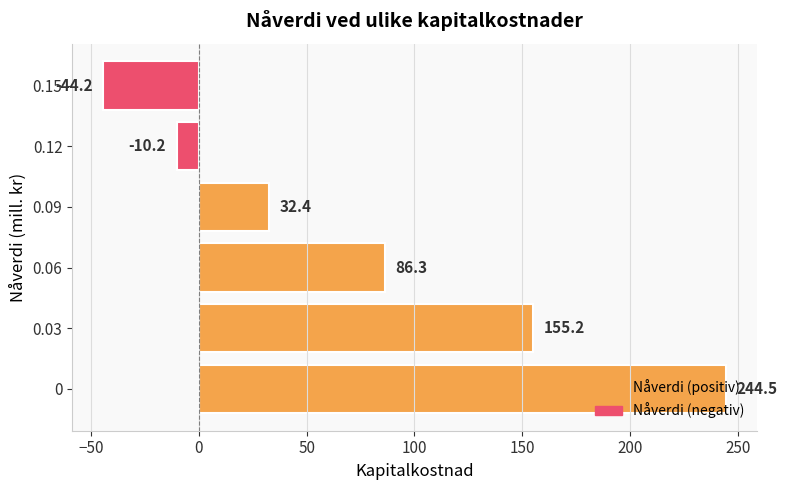

The value at 0 is 244.5. True or false?

True